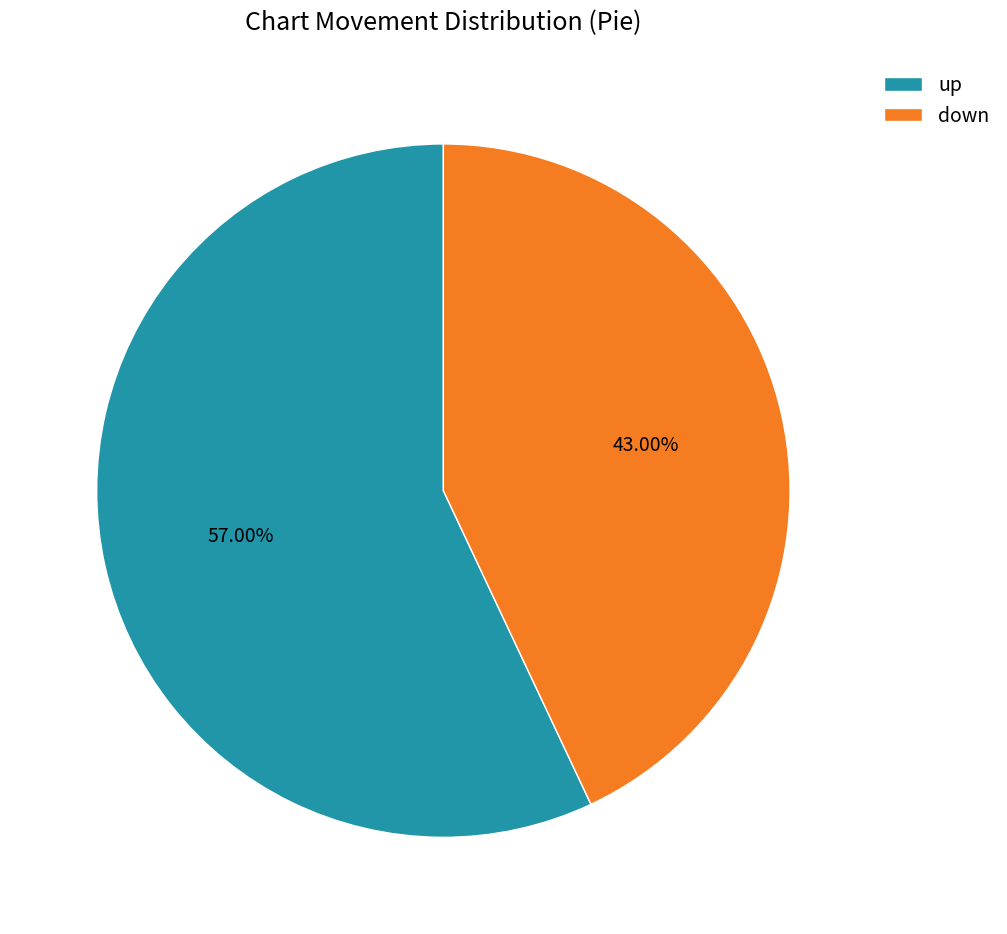

Is it true that up is 65% of the pie?

False